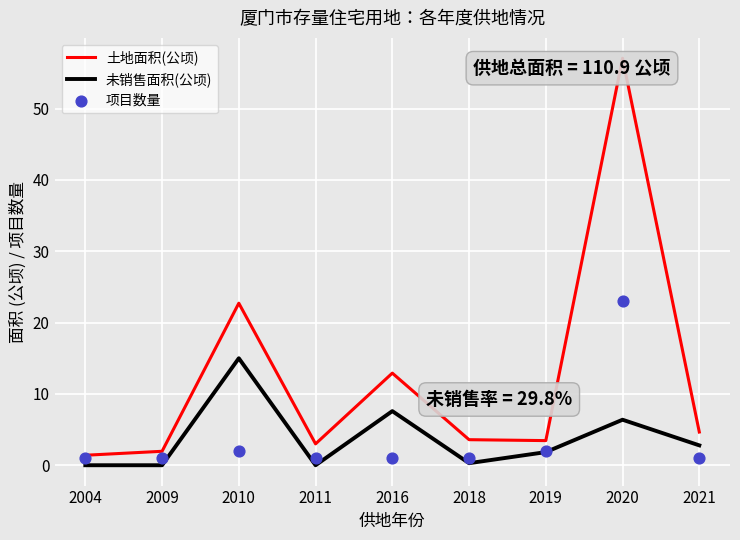

At how many categories does at least one series exceed 44?

1